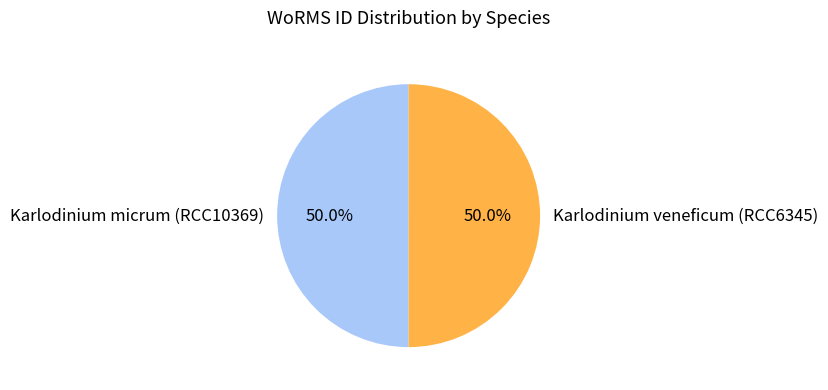

What percentage is the Karlodinium veneficum (RCC6345) slice, to the nearest percent?

50%